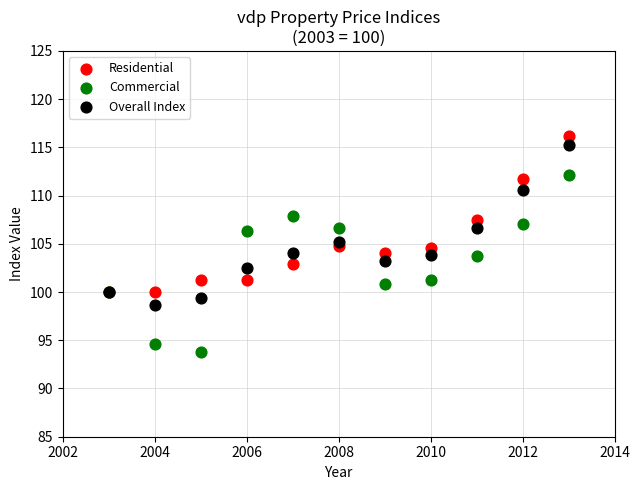

Which series has the widest spread of Y values?

Commercial